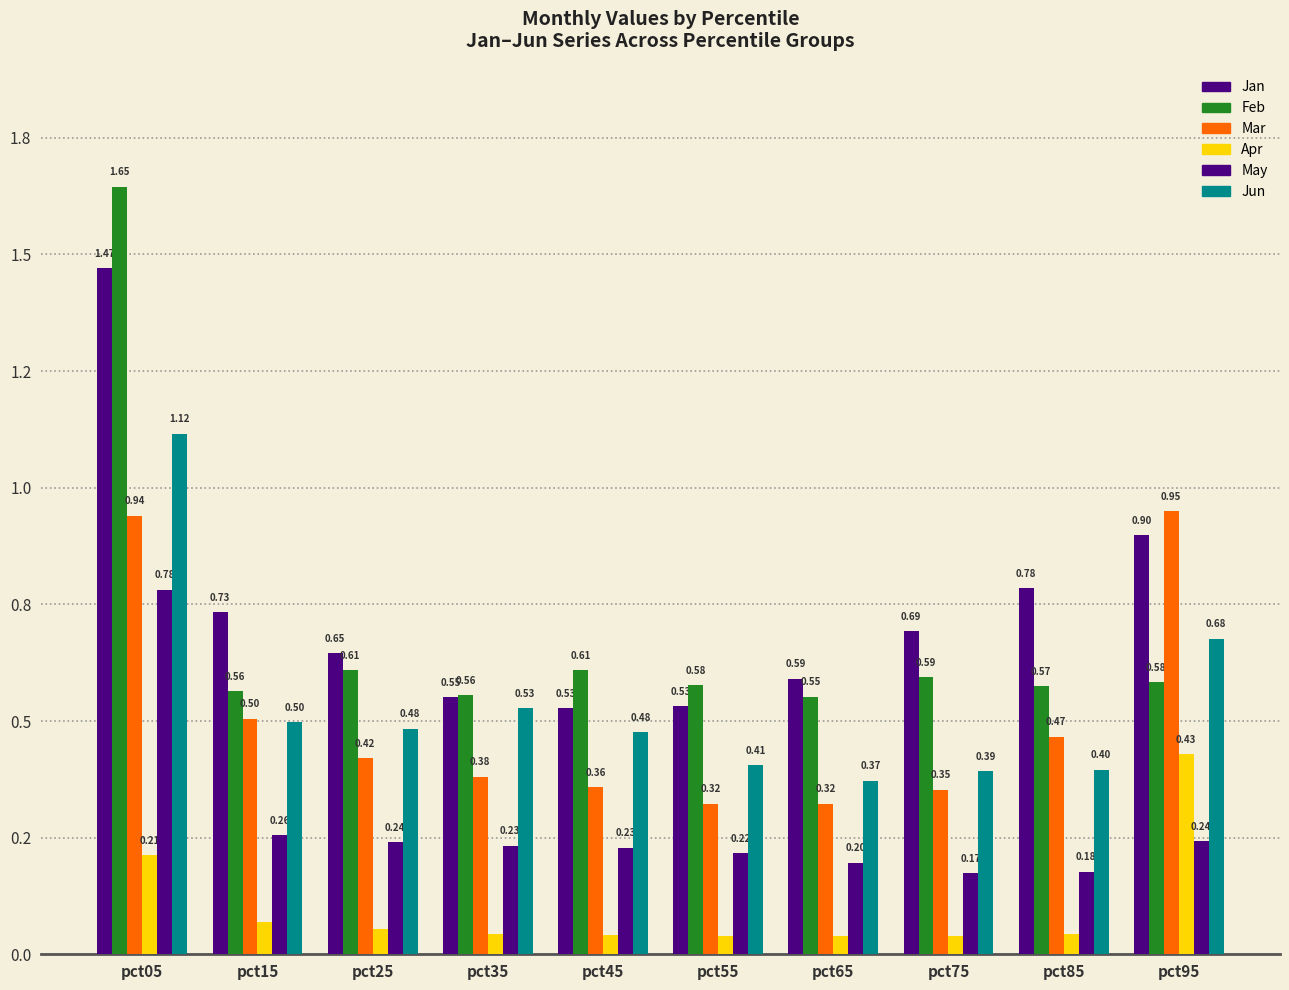

Does the chart contain any negative values?

No